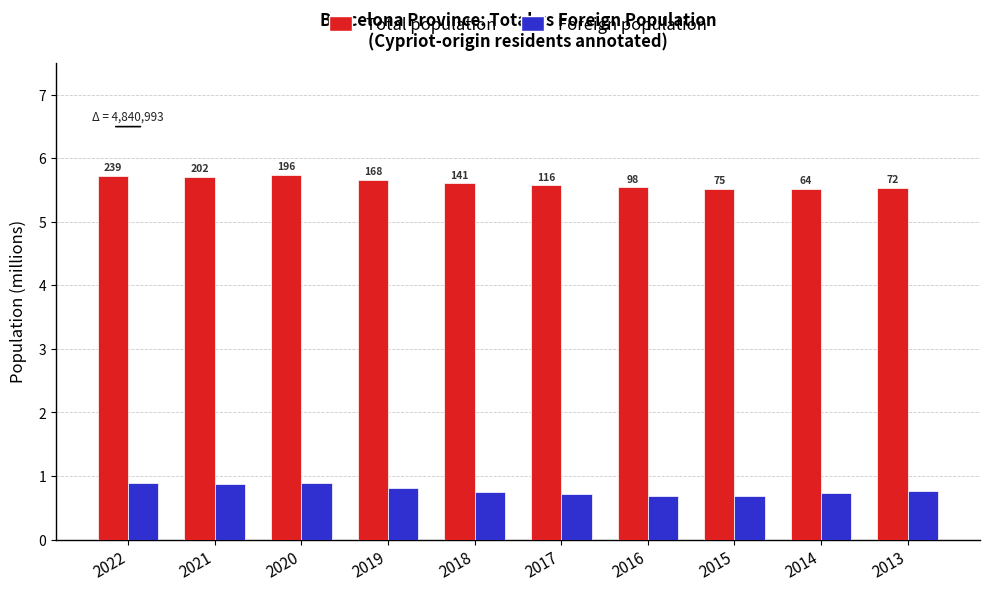

How many groups of bars are there?

10